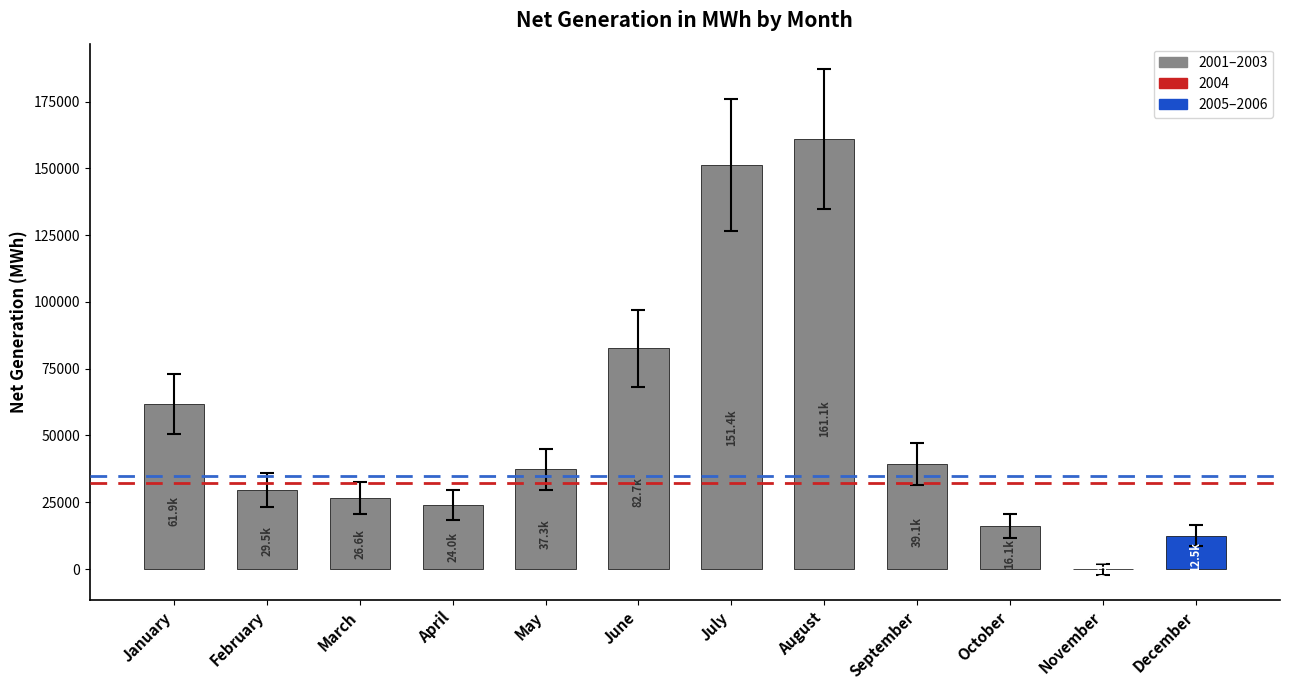

How many values are above zero?

11